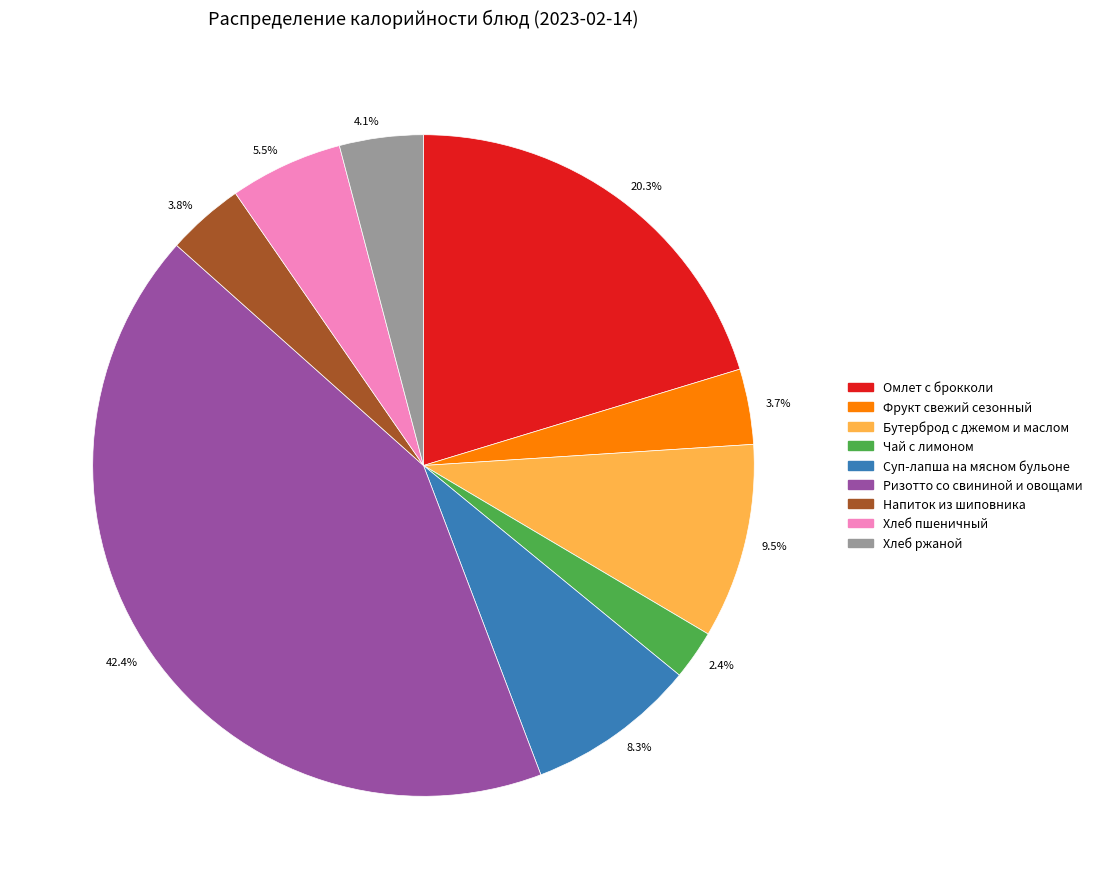

Is there any slice that represents more than half of the pie?

No